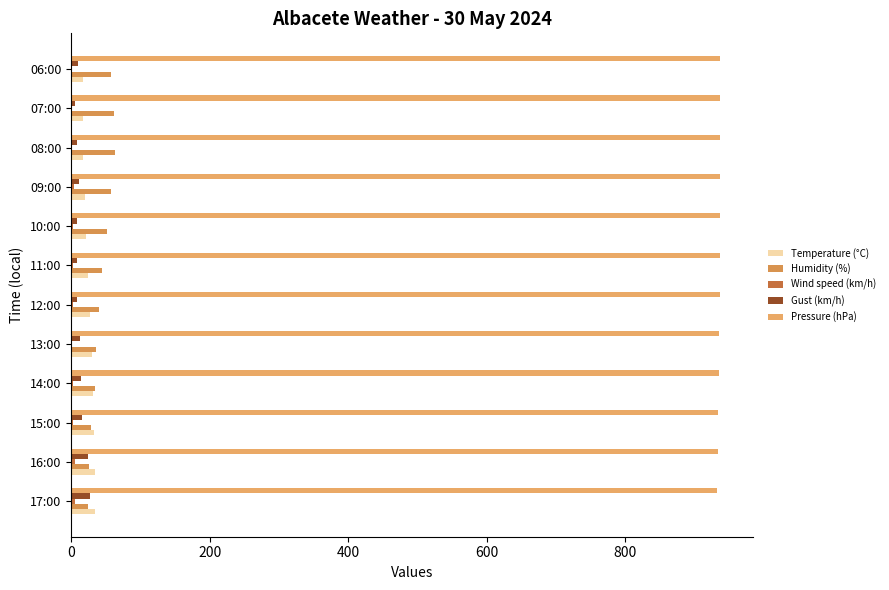

What is the maximum value shown in the chart?

936.9